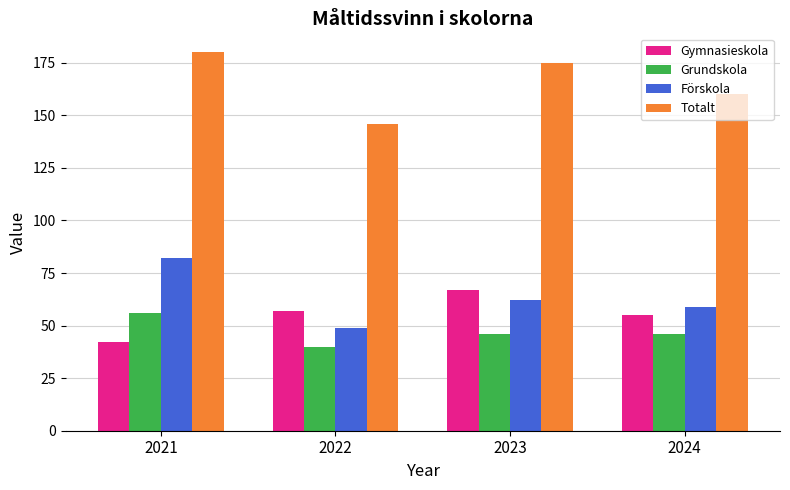

What is the average value of the Förskola series?

63